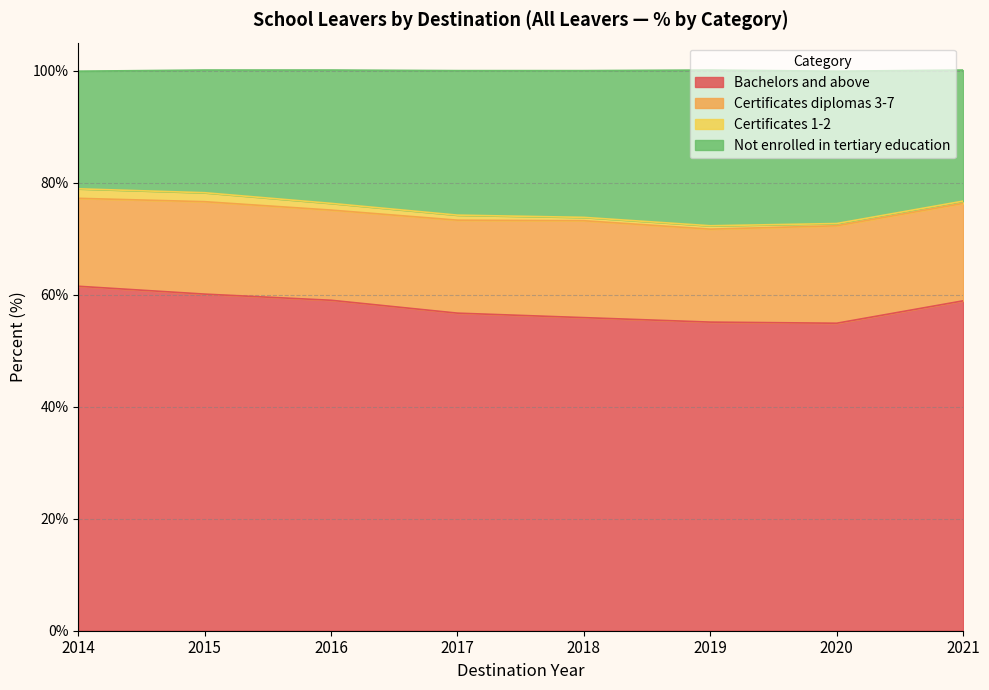

How many interior local valleys does the Bachelors and above series have?

1